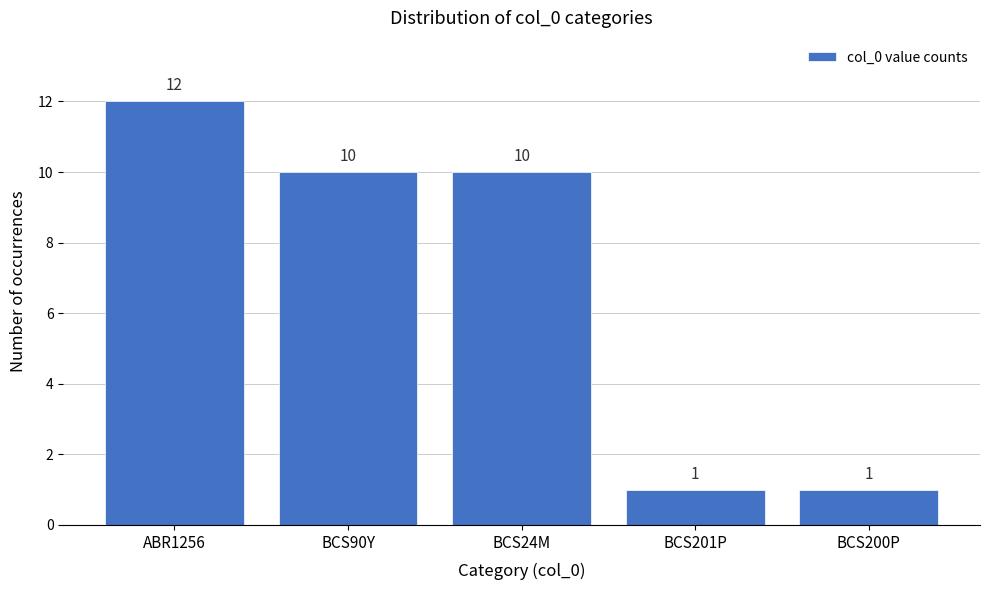

Reading right to left, transcribe all the data shown in this chart.

BCS200P=1	BCS201P=1	BCS24M=10	BCS90Y=10	ABR1256=12